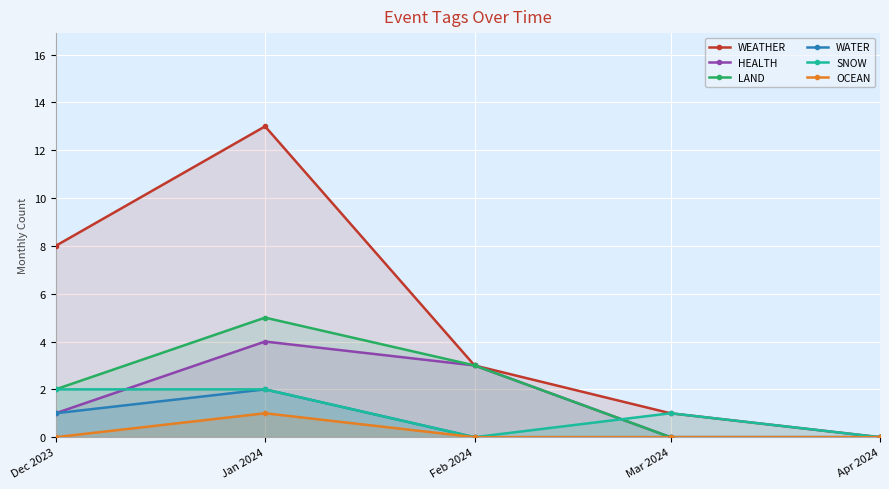

At how many categories does at least one series exceed 7?

2